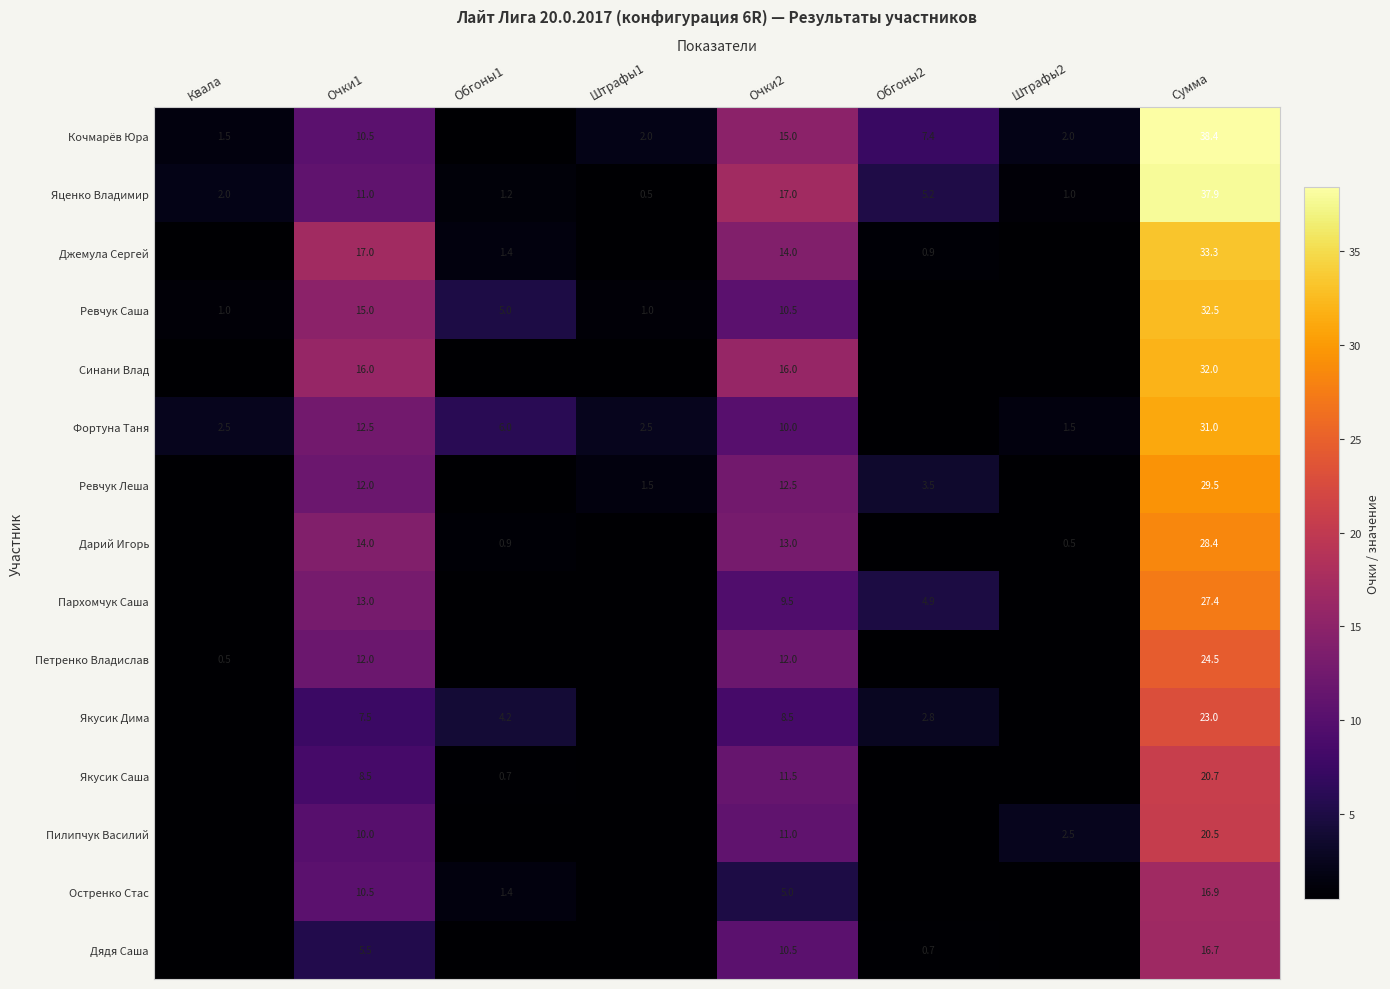

What is the sum of the Яценко Владимир values at Штрафы1 and Очки2?

17.5